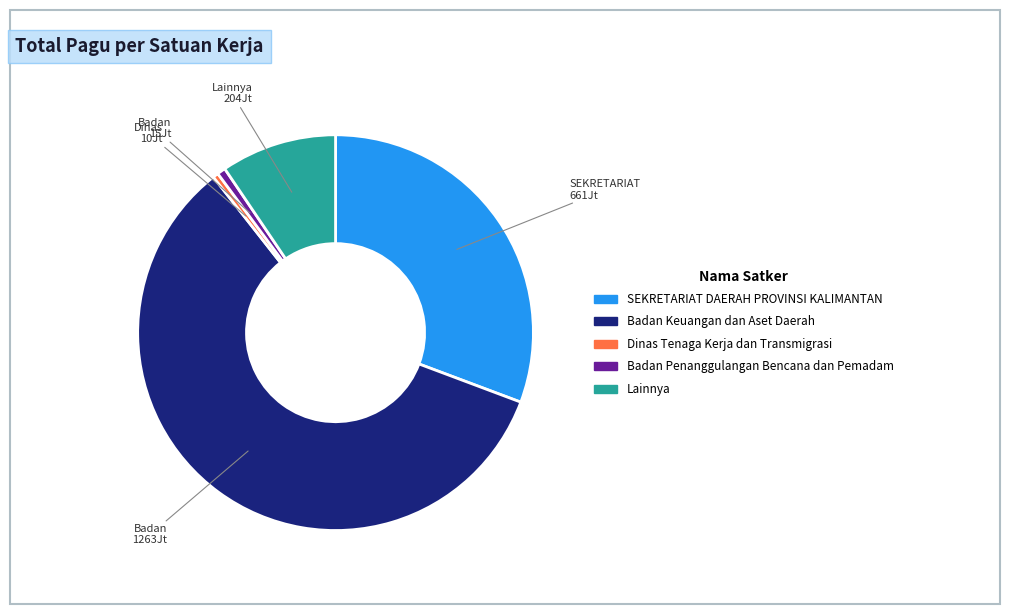

What is the ratio of the value at SEKRETARIAT DAERAH PROVINSI KALIMANTAN to the value at Badan Keuangan dan Aset Daerah?

0.5